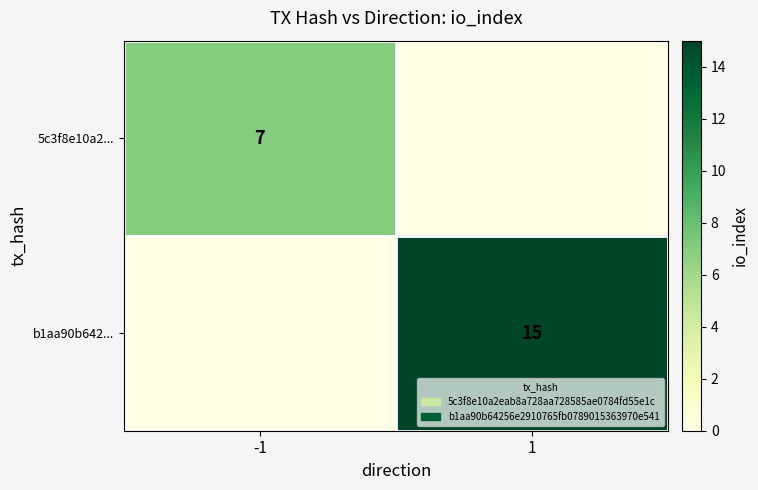

True or false: b1aa90b642... has a value of 15 at 1.

True